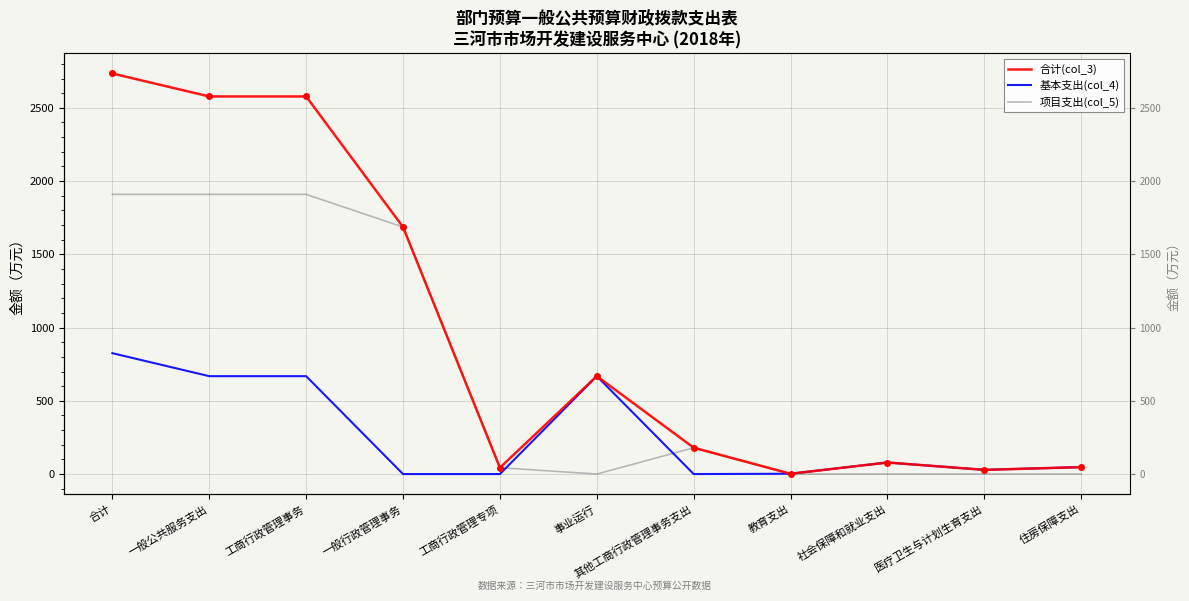

How many values in the 基本支出(col_4) series are below 47?

5